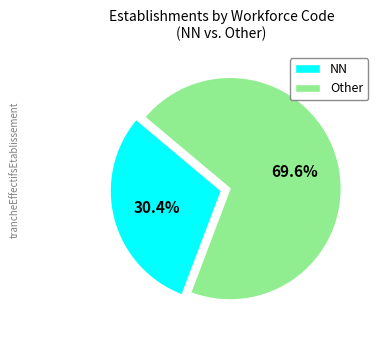

Which slice is the largest?

Other